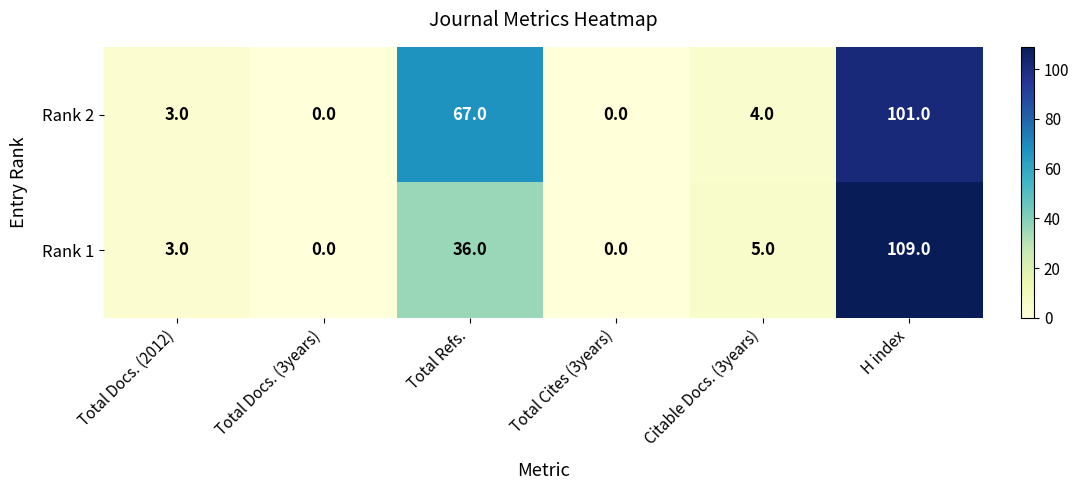

Reading left to right, extract all data points from this chart.

Rank 2: 3	0	67	0	4	101
Rank 1: 3	0	36	0	5	109